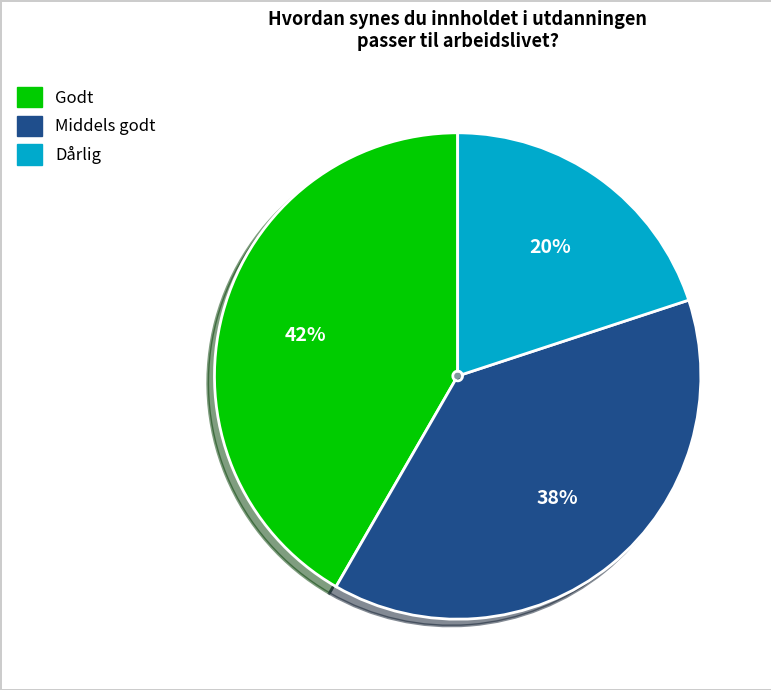

Between Middels godt and Dårlig, which is larger?

Middels godt